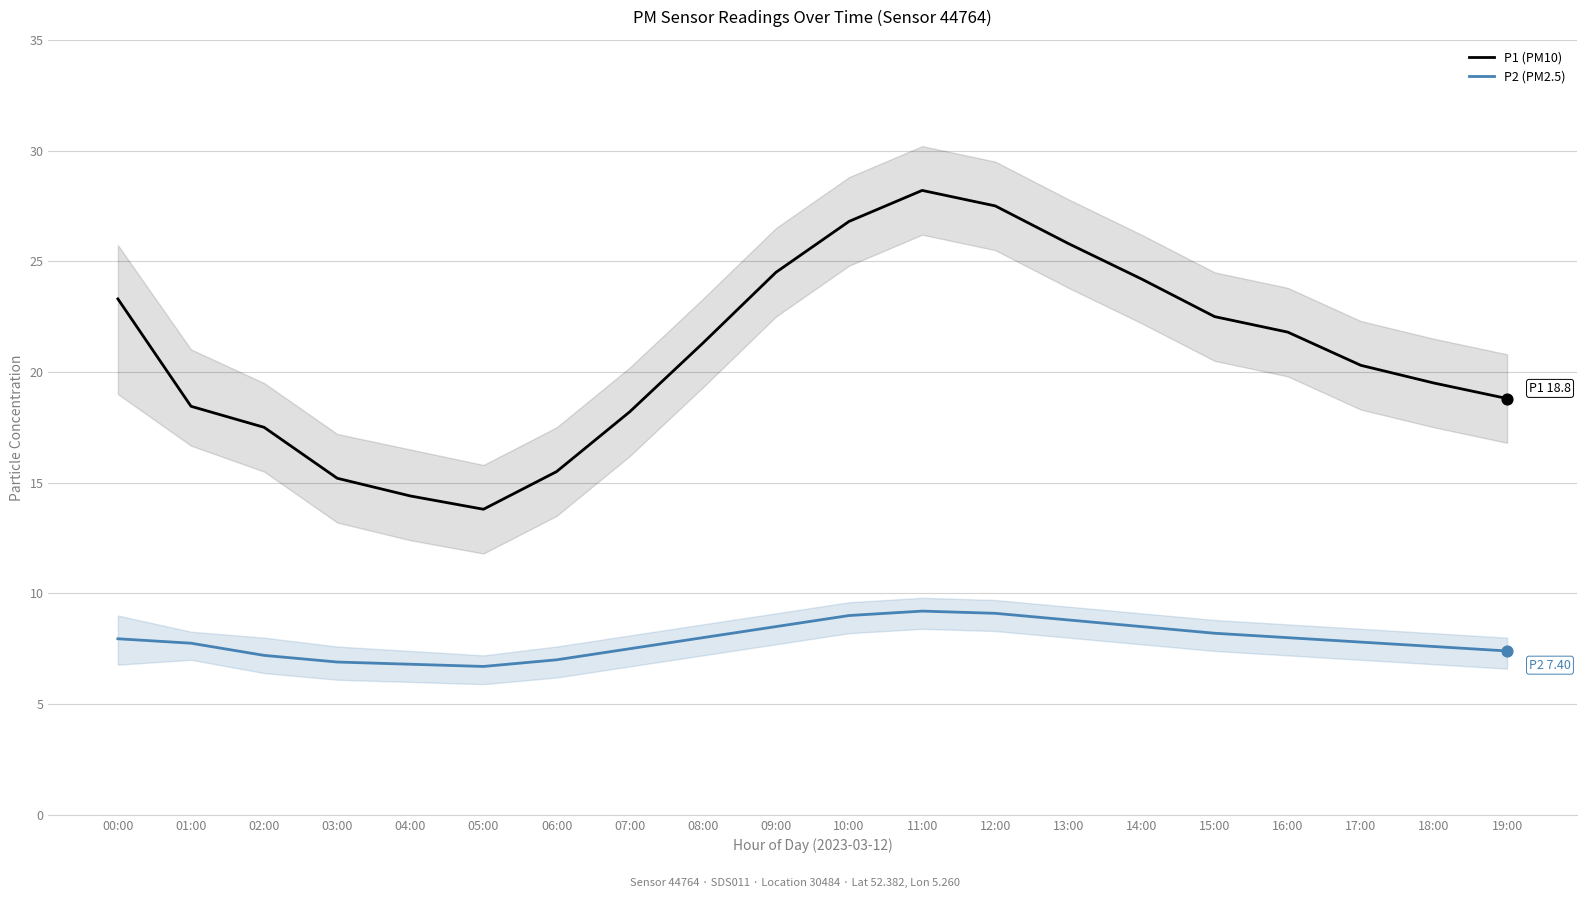

At which category is the sum across all series the highest?

11:00